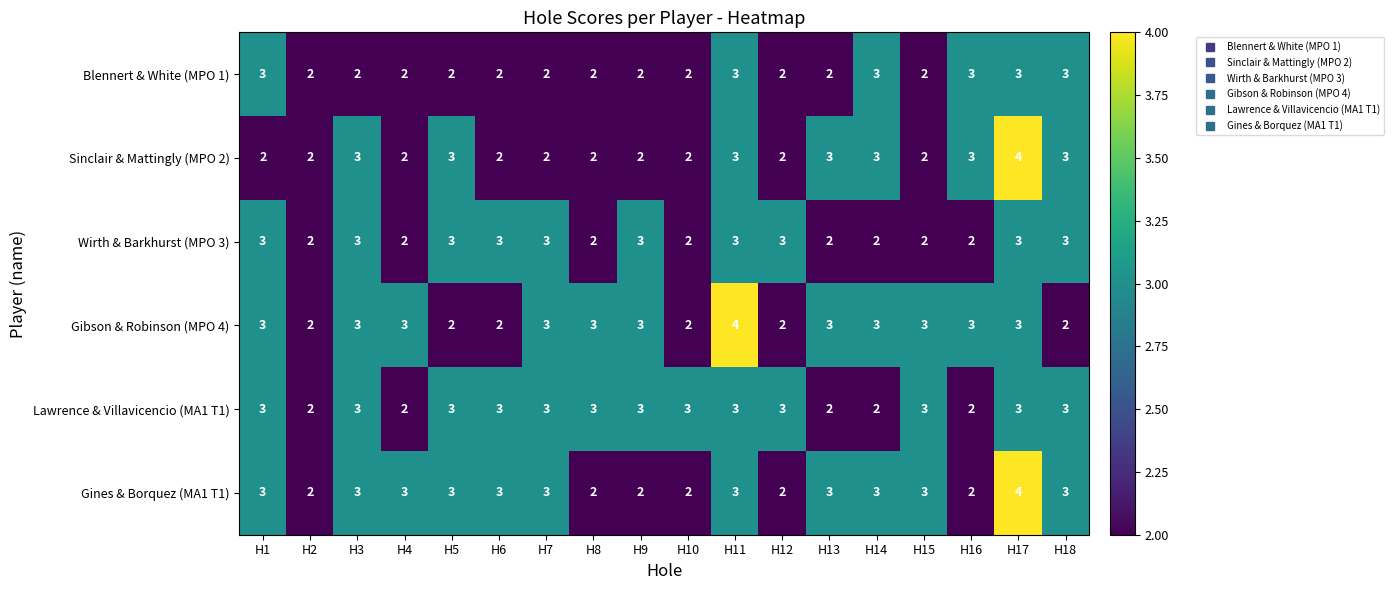

What is the approximate value of Wirth & Barkhurst (MPO 3) at H1?

3